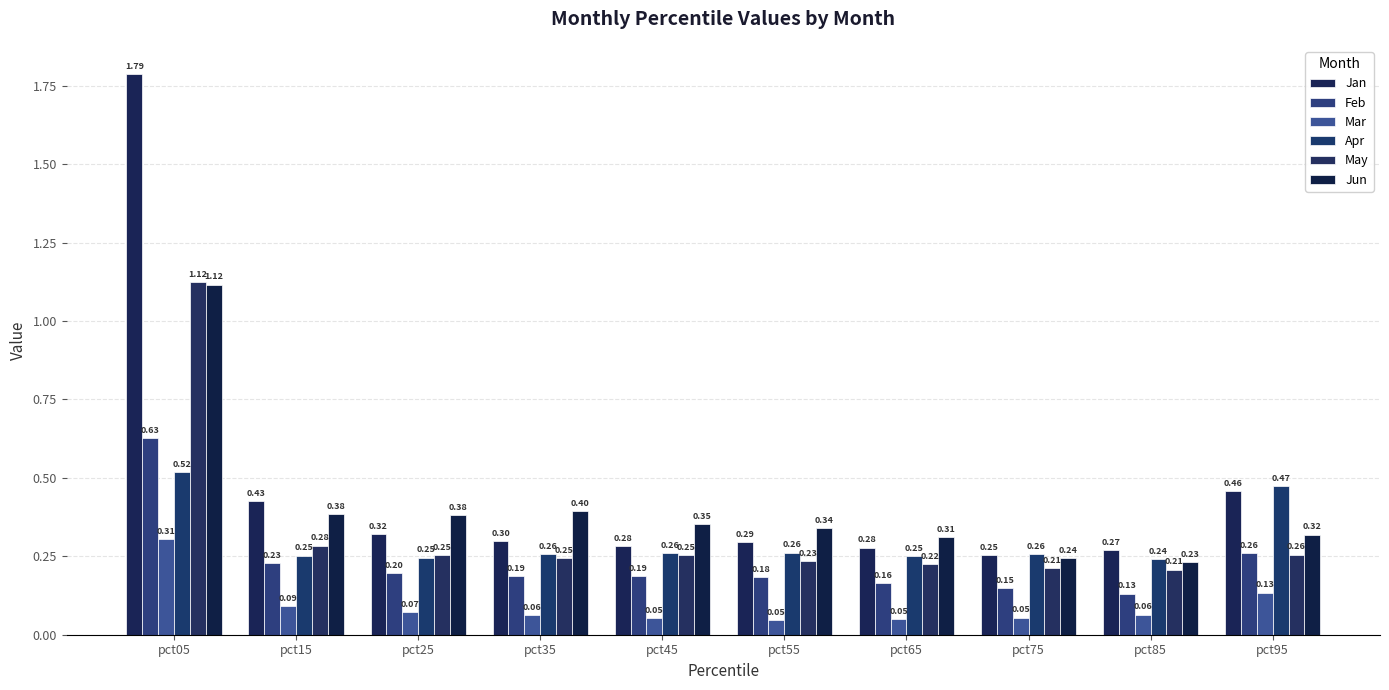

True or false: Jan has a value of 0.3 at pct35.

True